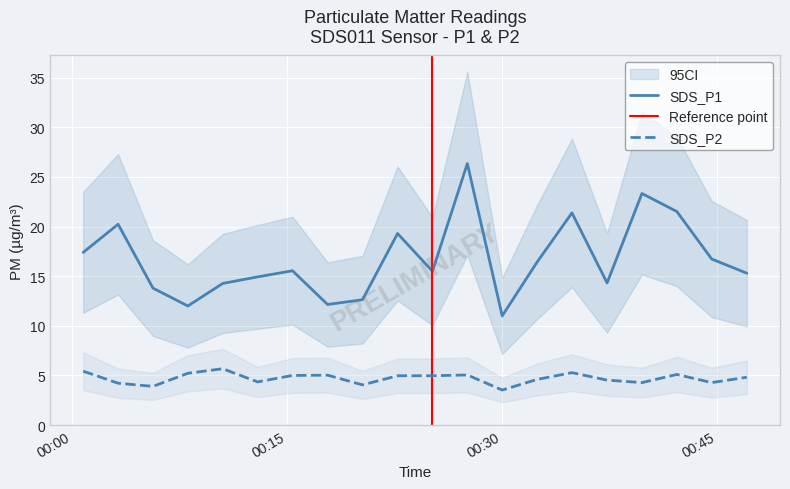

Does the chart display data point markers on the line(s)?

No